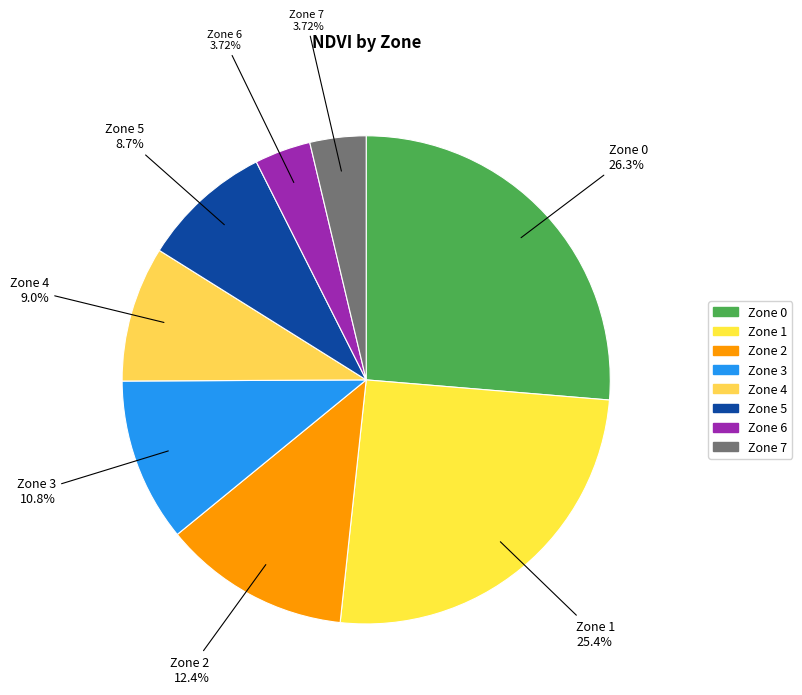

Which slice is the largest?

Zone 0